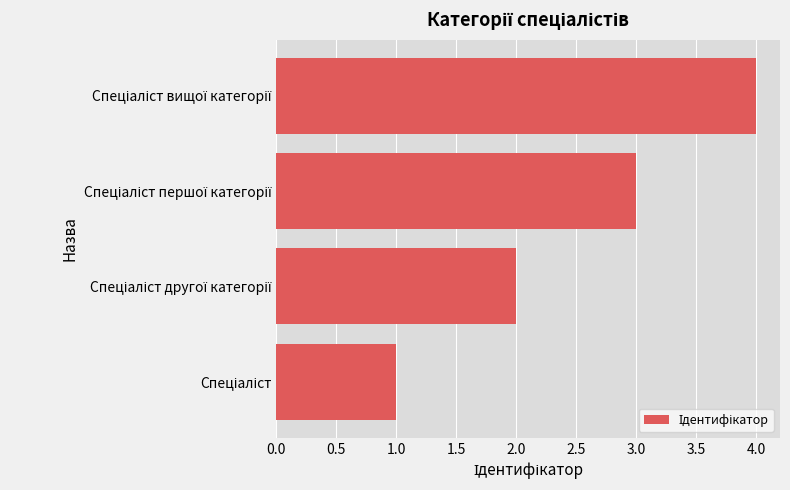

What is the difference between the maximum and minimum values?

3